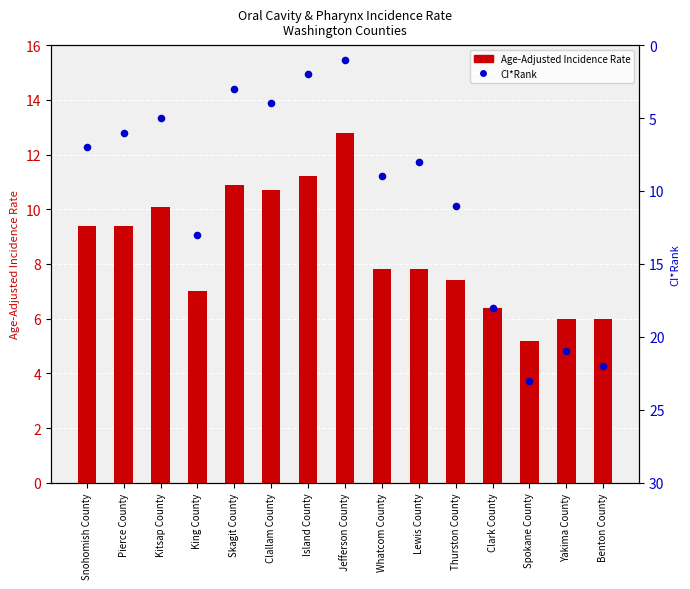

Is the value of CI*Rank at Spokane County greater than the value of Age-Adjusted Incidence Rate at Skagit County?

Yes